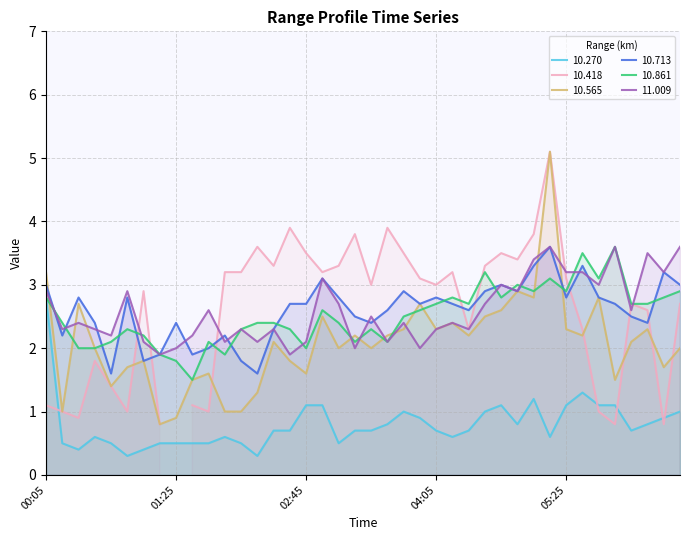

Is it true that 11.009 equals 3.1 at 02:55?

True